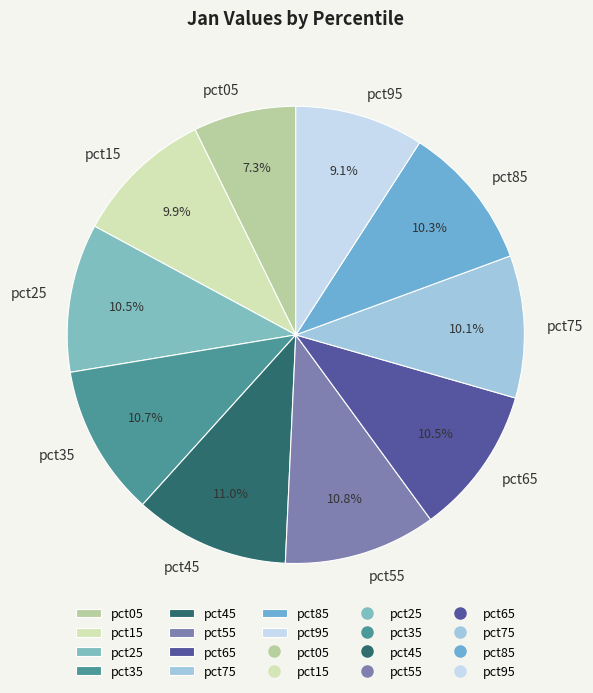

How many segments does this pie chart have?

10